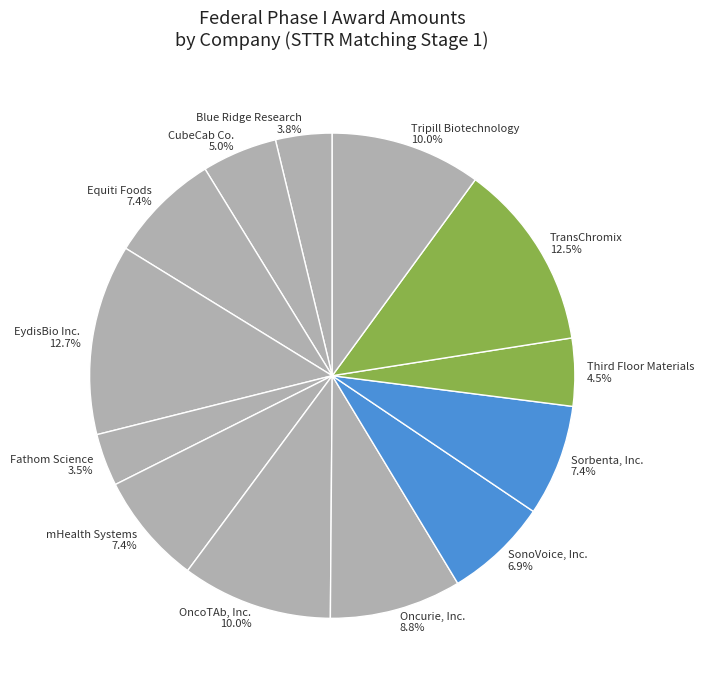

Combined, do Blue Ridge Research and Equiti Foods account for over 50%?

No